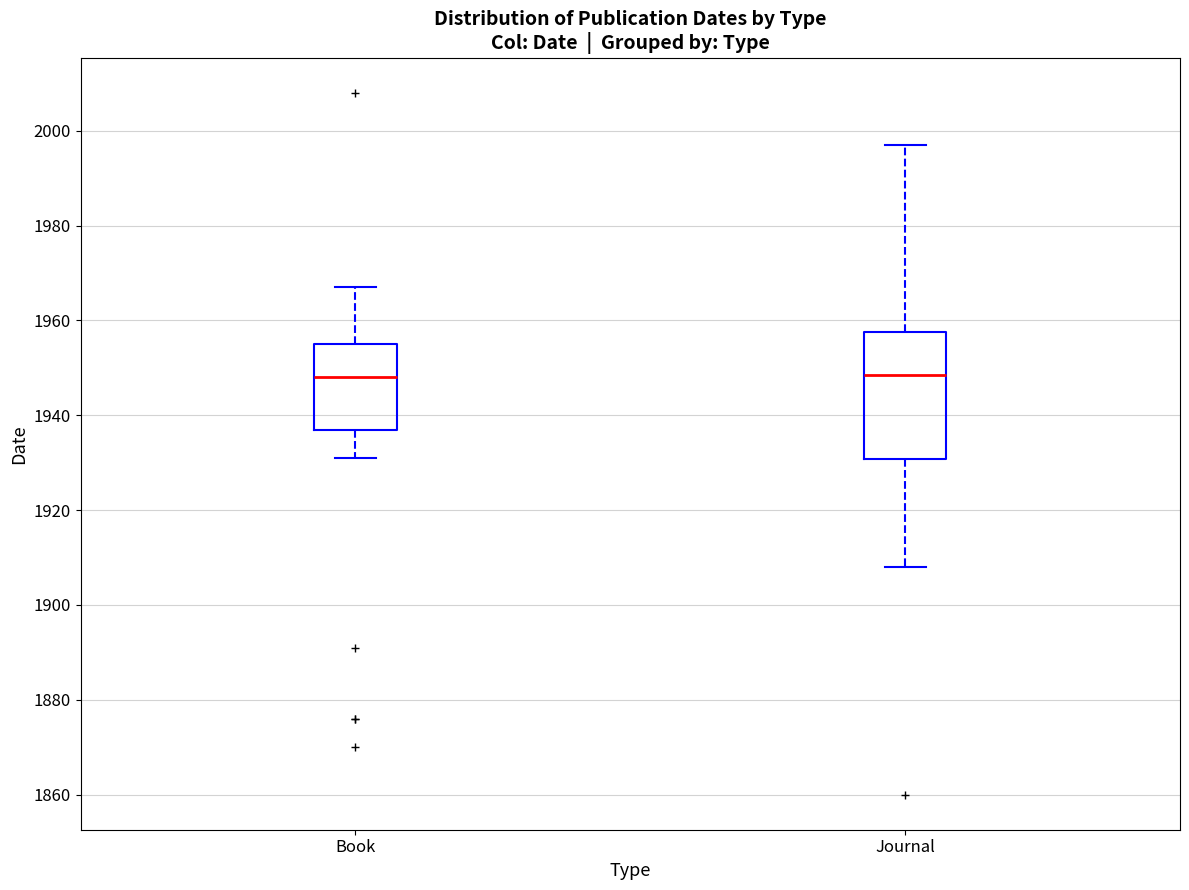

Comparing the boxes themselves (not the whiskers), which one is the tallest?

Journal